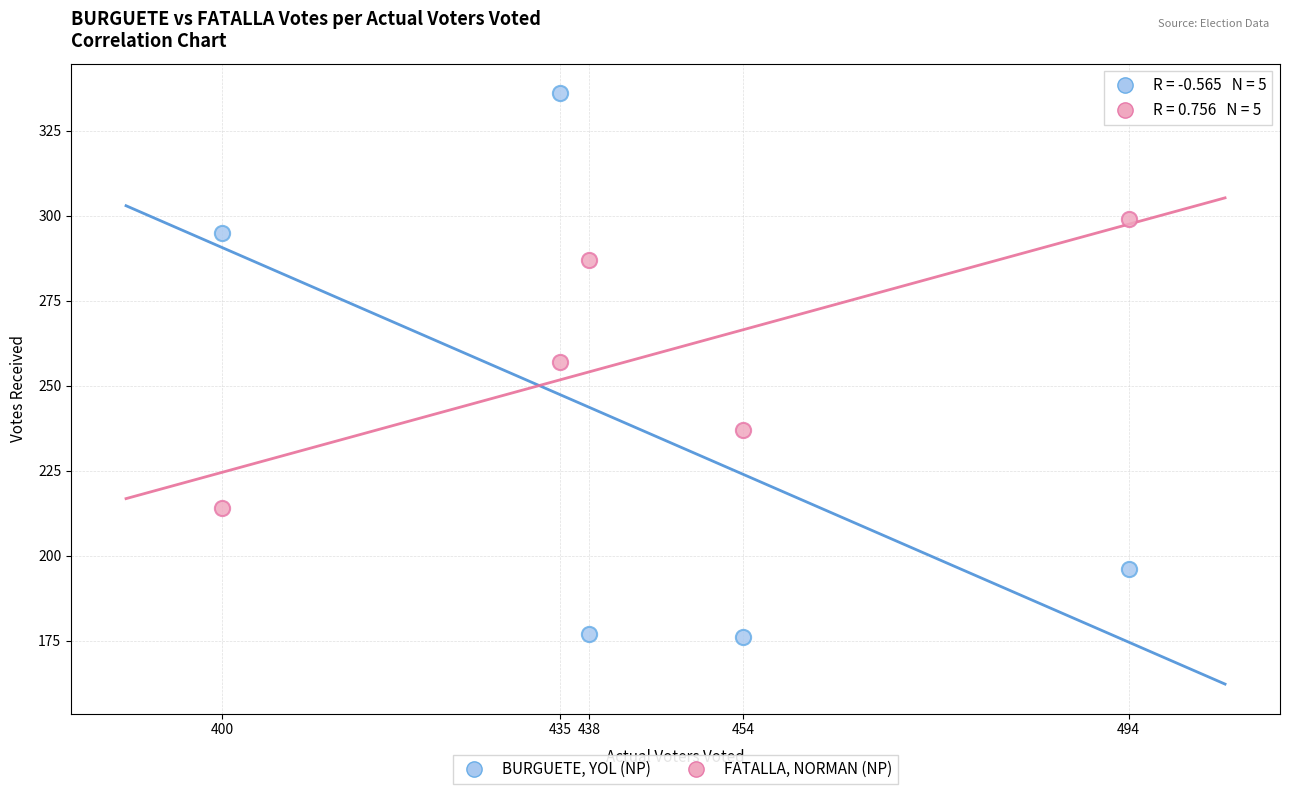

Which series contains the lowest Y value?

BURGUETE, YOL (NP)